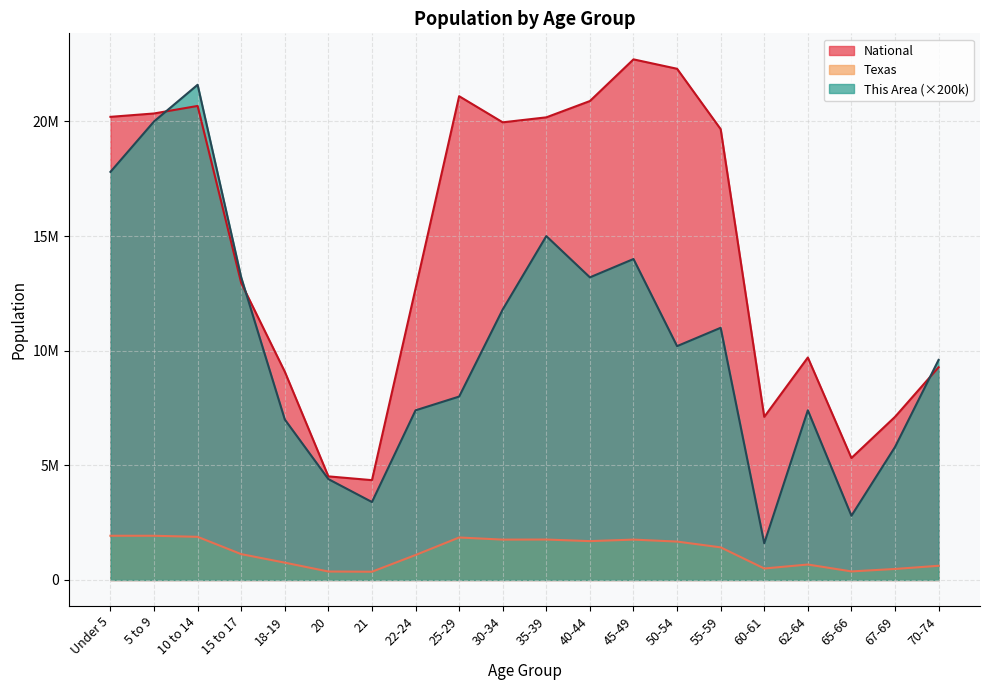

How many values in the This Area series are below 10200000?

10